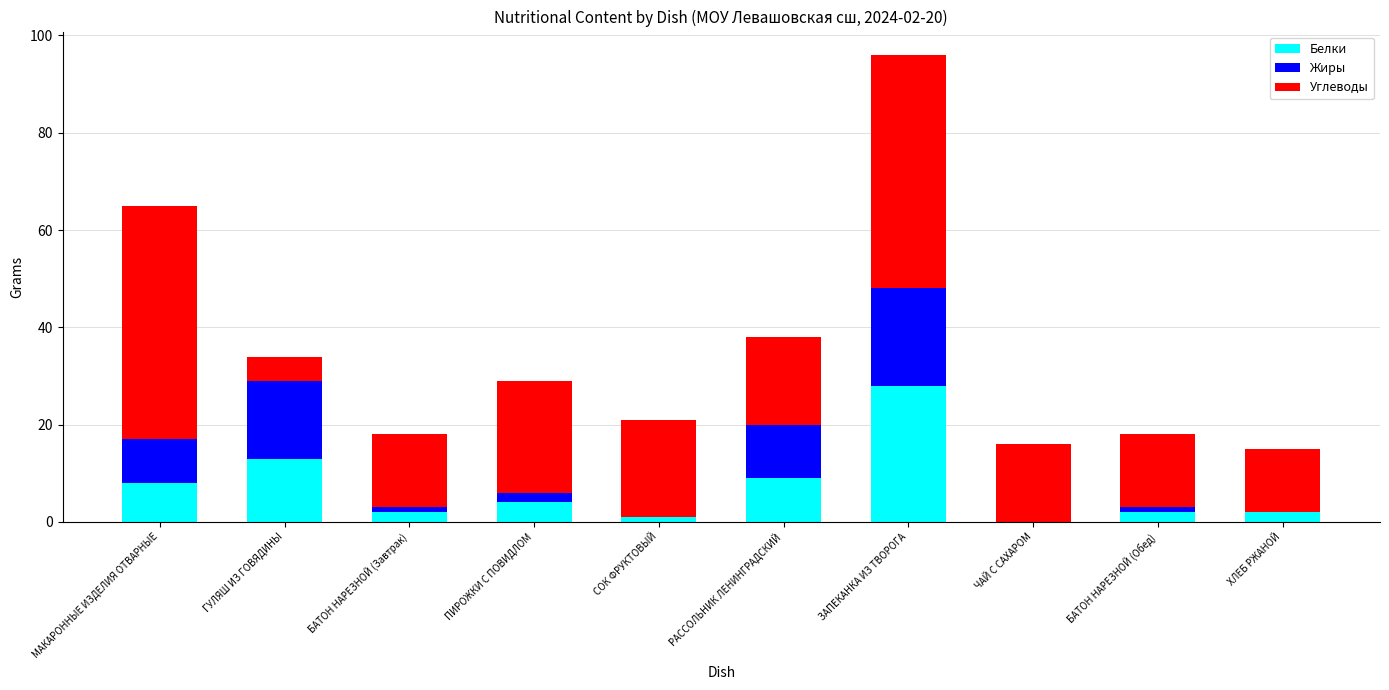

How many categories are shown in the chart?

10